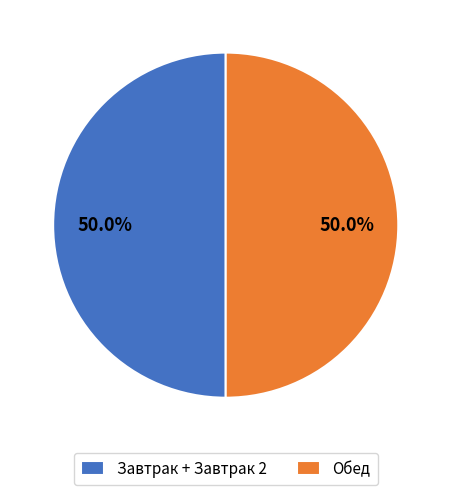

What percentage is NOT represented by Обед?

50.0%